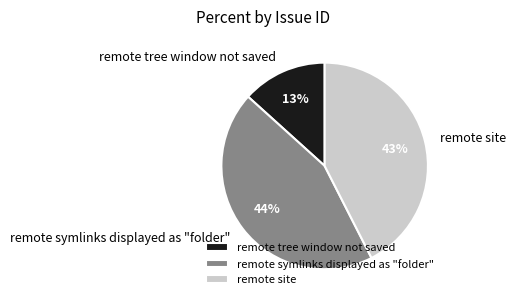

To the nearest percent, what percentage of the pie is remote symlinks displayed as "folder"?

44%